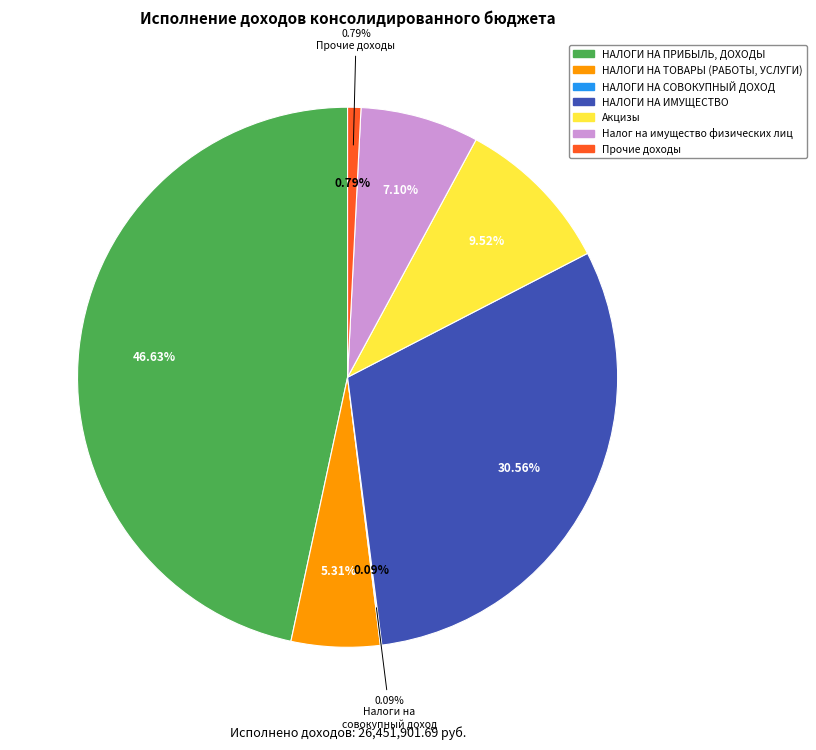

Is there any slice that represents more than half of the pie?

No